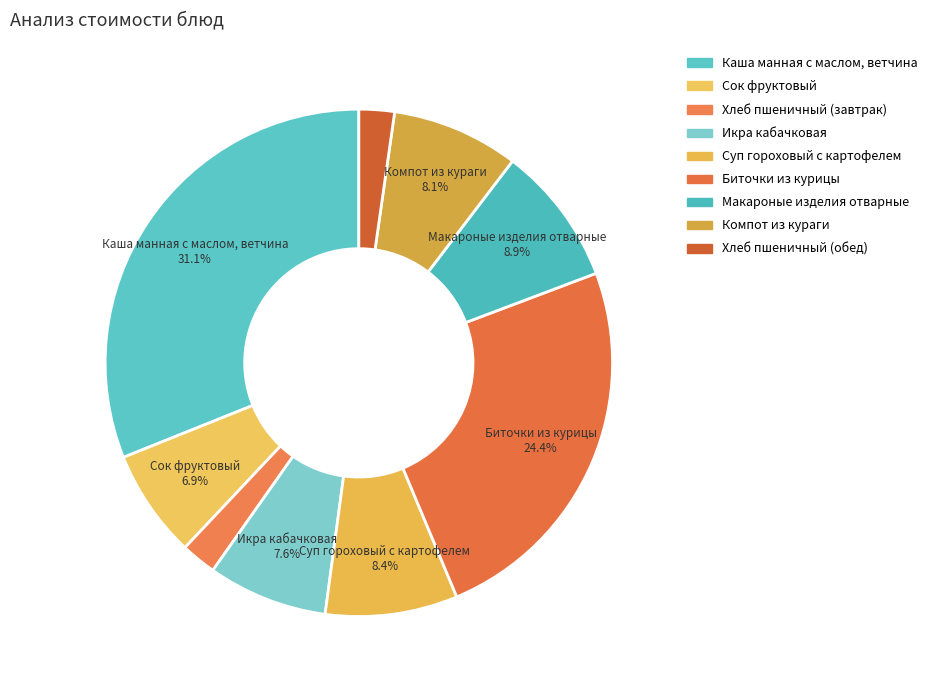

How many slices are in this pie chart?

9